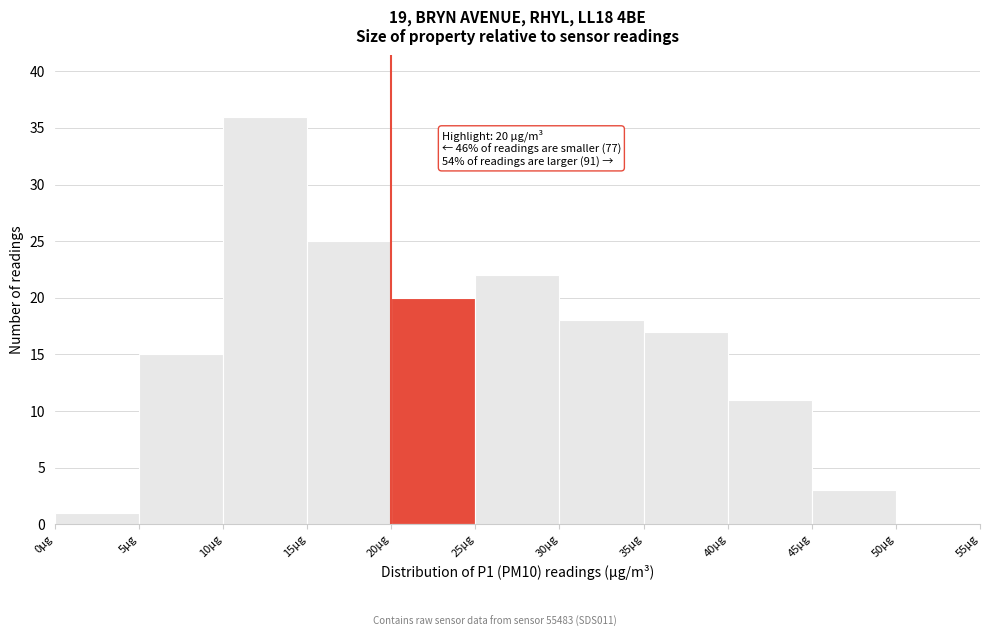

Over which range of the x-axis is the bar tallest?

10 to 15